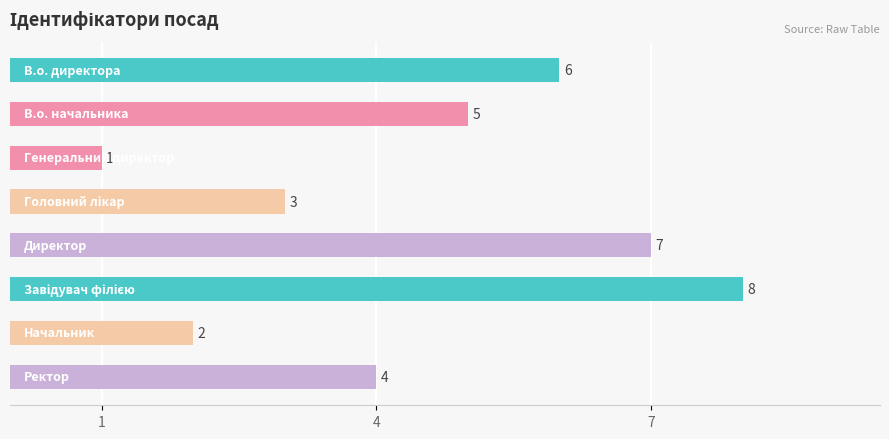

What is the greatest value displayed?

8